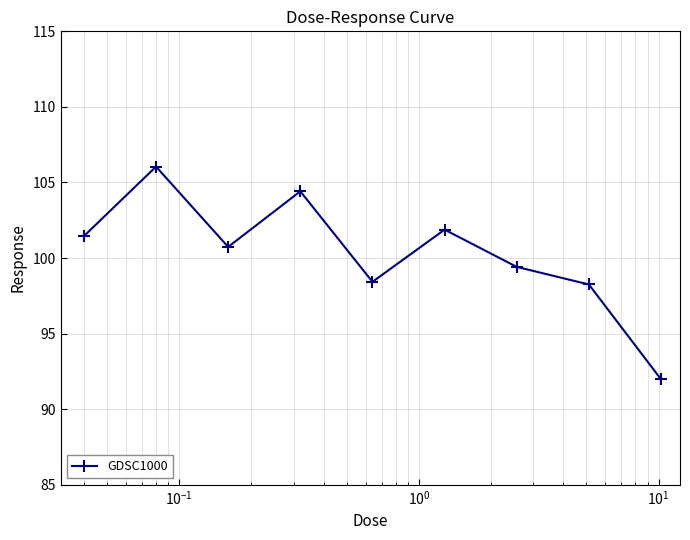

What is the value of the 1st point from the left?

101.4